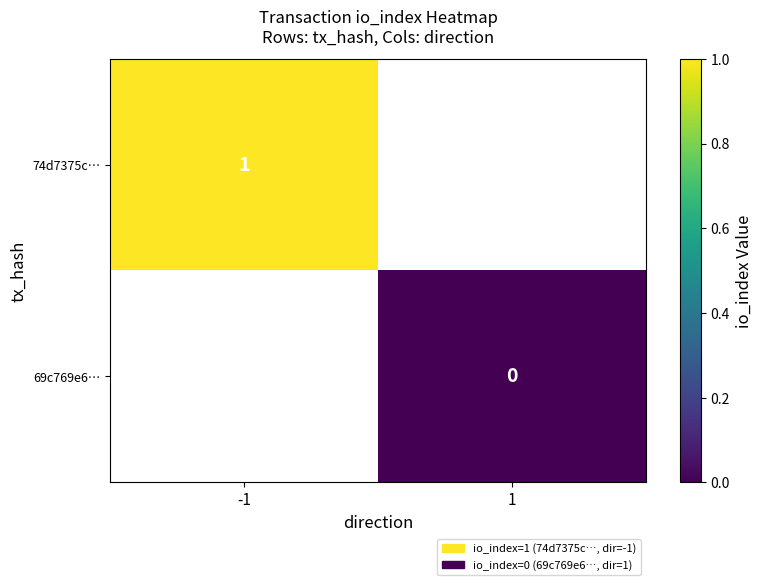

Rank the series by their average value, from highest to lowest.

74d7375c…, 69c769e6…